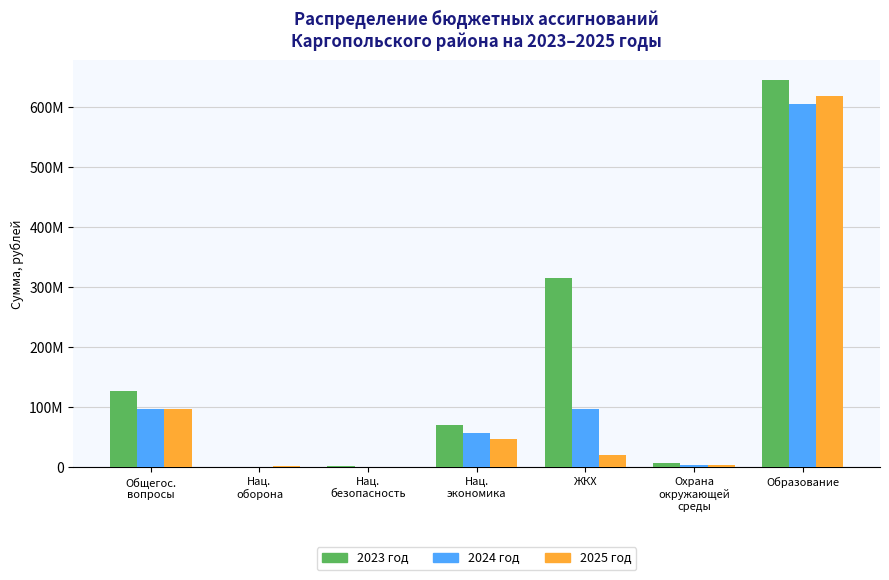

What is the label of the 1st bar from the right?

Образование